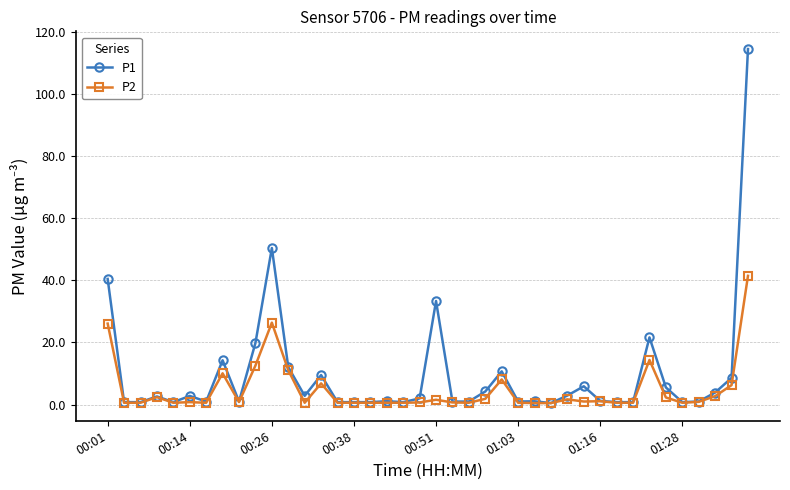

Which series has the largest range (max minus min)?

P1